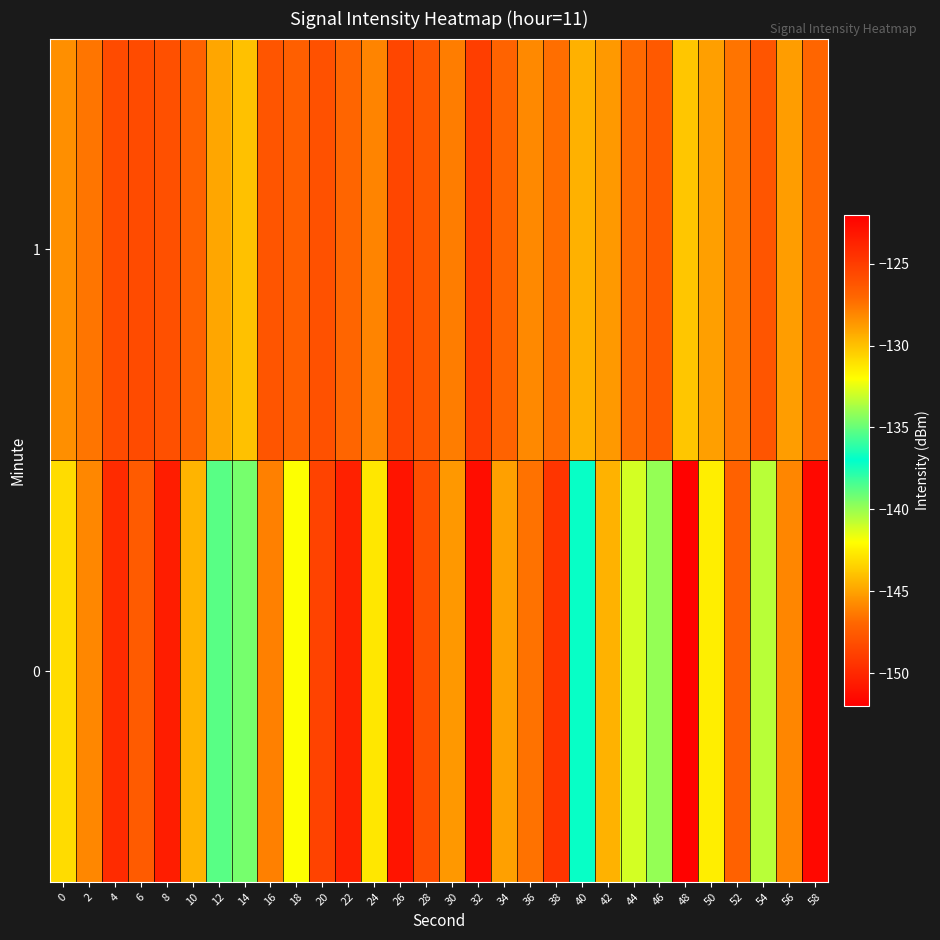

Reading left to right, extract all data points from this chart.

0: 0=-130.9	2=-128.1	4=-124.1	6=-147.5	8=-123.5	10=-129.6	12=-138.7	14=-134.7	16=-127.9	18=-132.0	20=-125.3	22=-123.6	24=-131.2	26=-123.0	28=-125.8	30=-128.6	32=-122.6	34=-129.0	36=-127.4	38=-124.7	40=-136.8	42=-129.5	44=-132.9	46=-134.1	48=-151.8	50=-131.4	52=-126.8	54=-133.4	56=-145.9	58=-122.4
1: 0=-128.4	2=-127.6	4=-125.7	6=-125.7	8=-125.9	10=-126.8	12=-129.1	14=-130.0	16=-126.2	18=-126.7	20=-126.0	22=-127.0	24=-128.0	26=-125.5	28=-126.3	30=-127.8	32=-125.1	34=-126.9	36=-128.2	38=-127.3	40=-129.5	42=-128.7	44=-127.1	46=-126.4	48=-130.2	50=-128.9	52=-127.5	54=-126.2	56=-128.8	58=-127.0